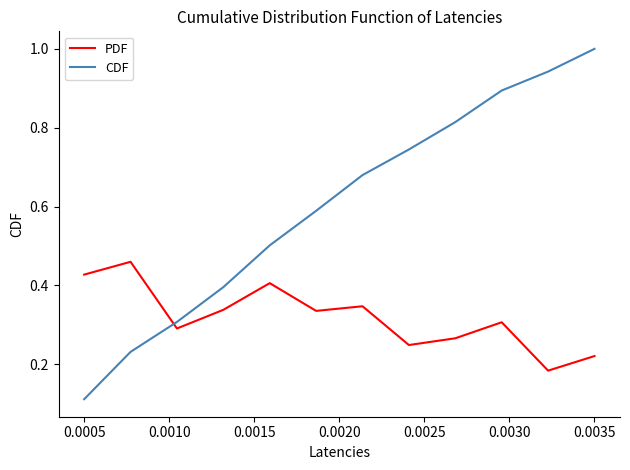

How many intersections are there between CDF and PDF?

1